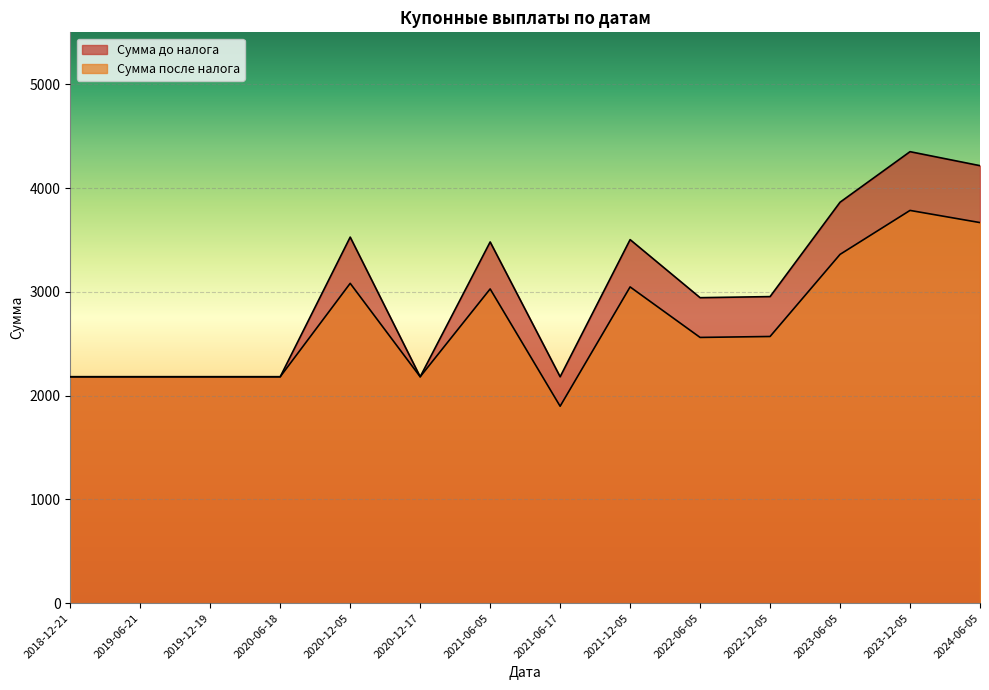

True or false: Сумма до налога and Сумма после налога intersect in this chart.

False